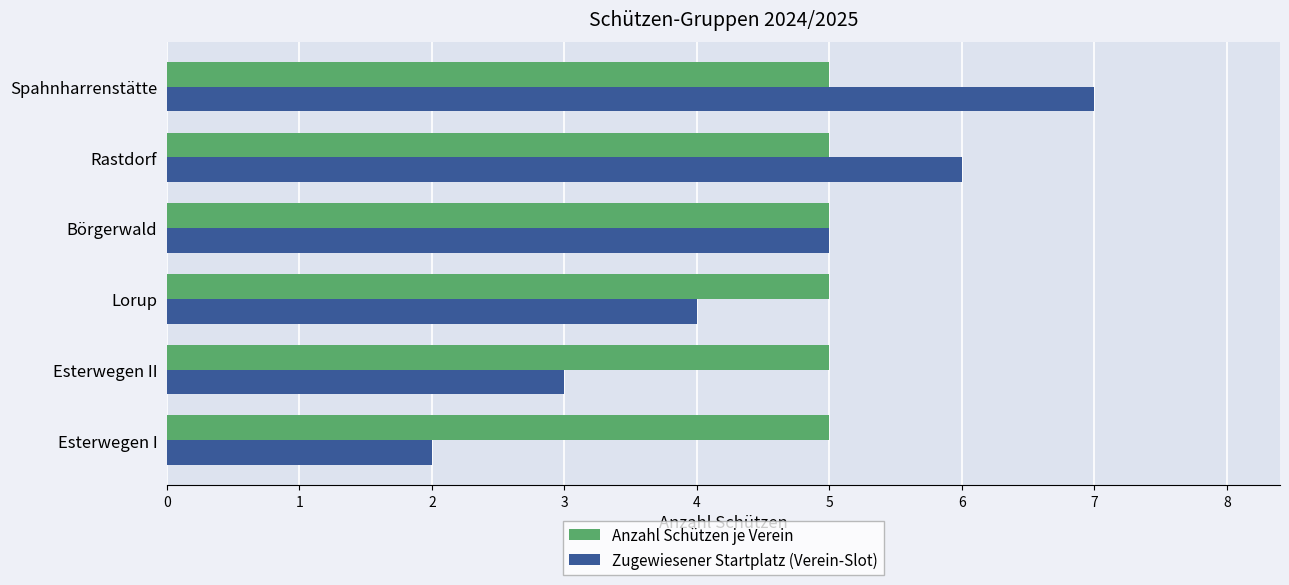

At which category does the chart reach its peak across all series?

Spahnharrenstätte